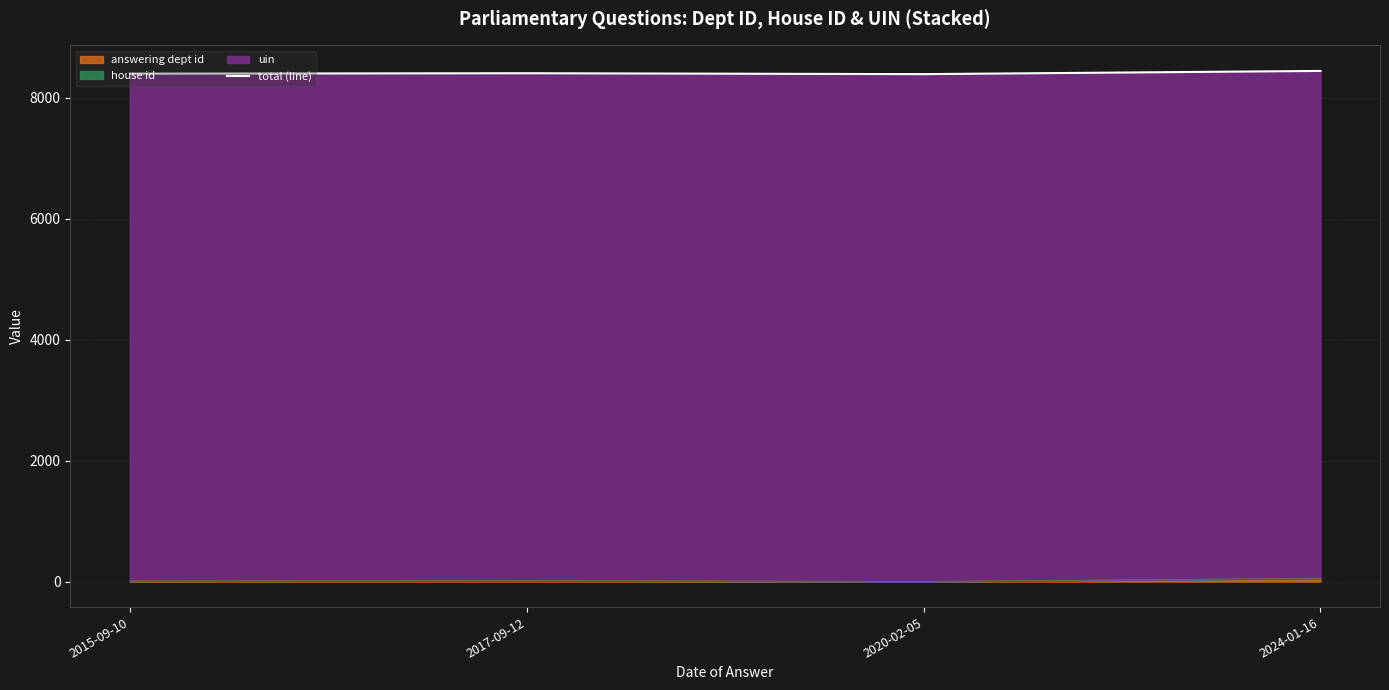

Read the value at 2024-01-16, to the nearest 10.

8440